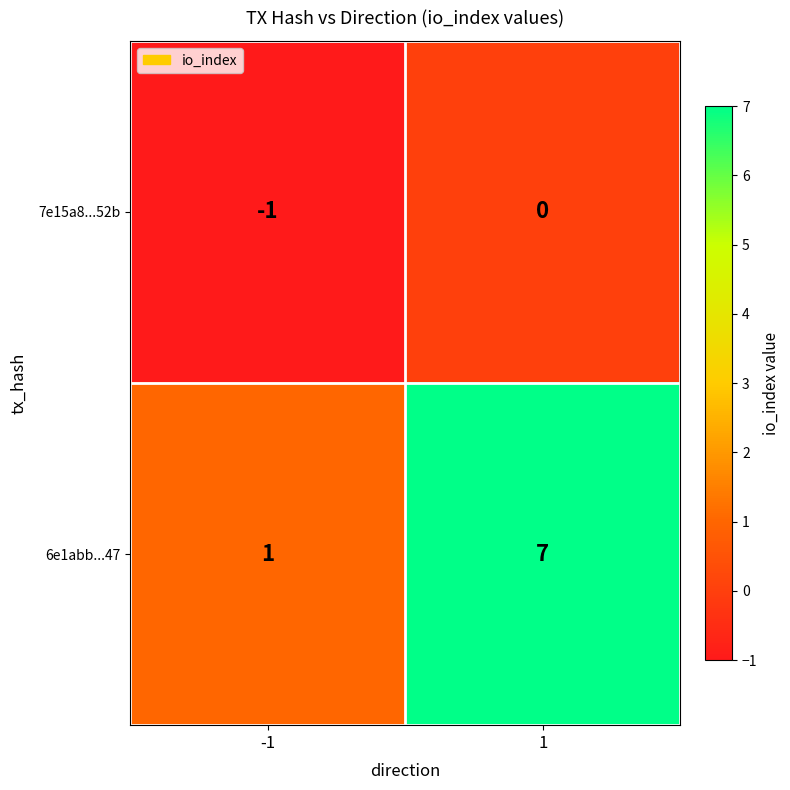

Which series changed the most between -1 and 1?

6e1abb...47